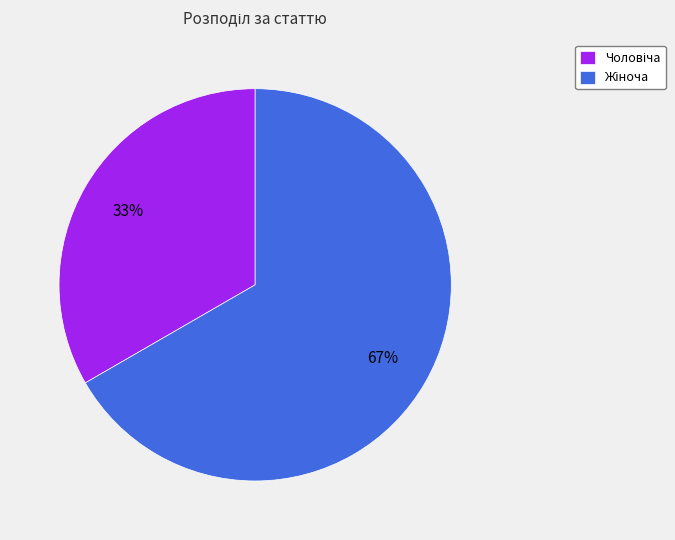

To the nearest percent, what is the average slice percentage?

50%